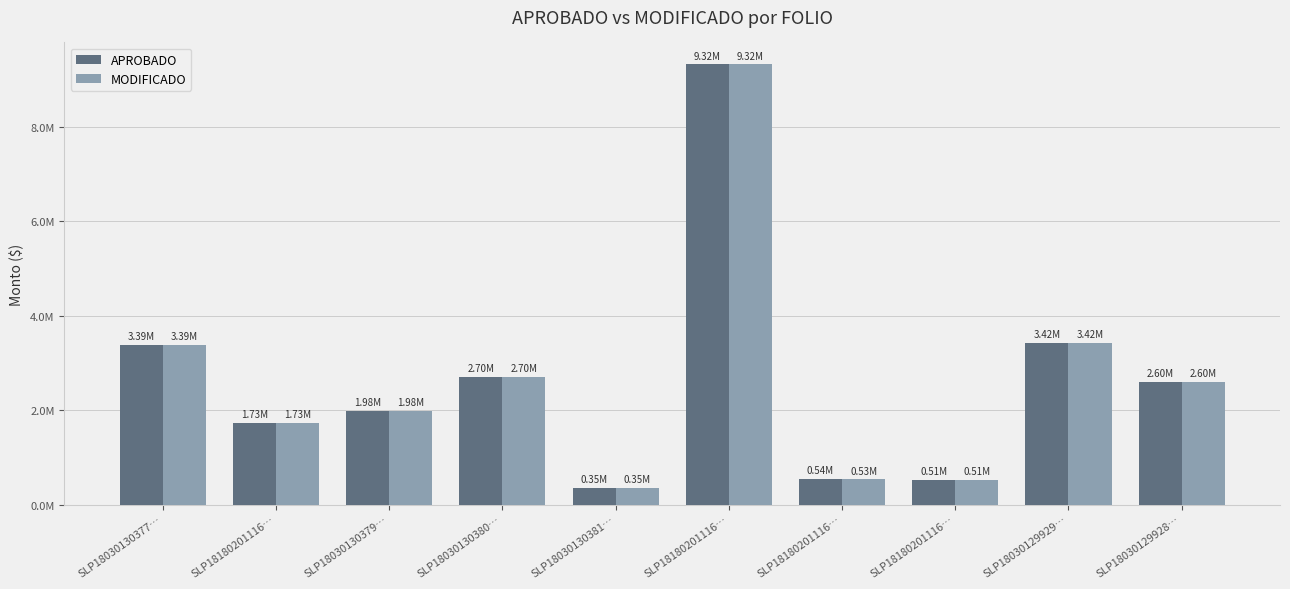

What is the value of the APROBADO bar at the 1st from the left?

3385024.3